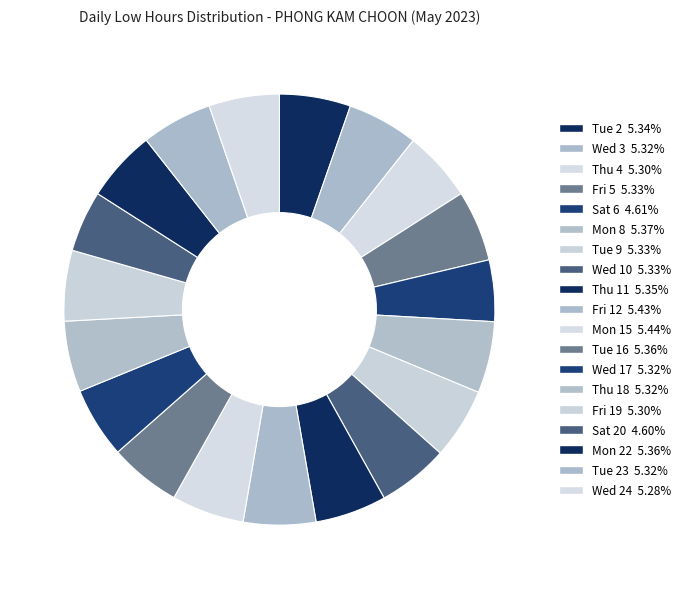

Which slice is the smallest?

Sat 20